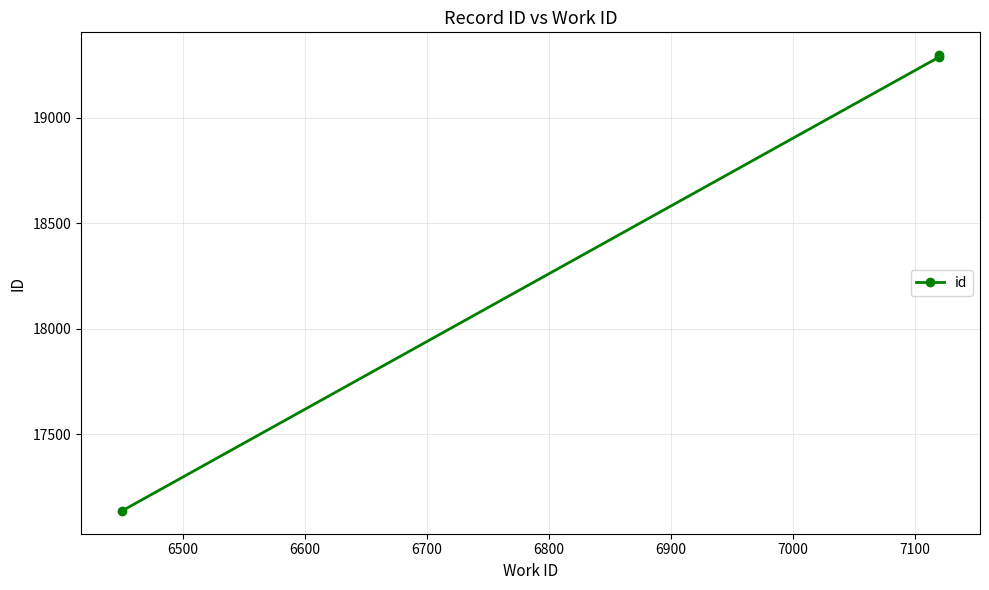

Does the chart have visible grid lines?

Yes